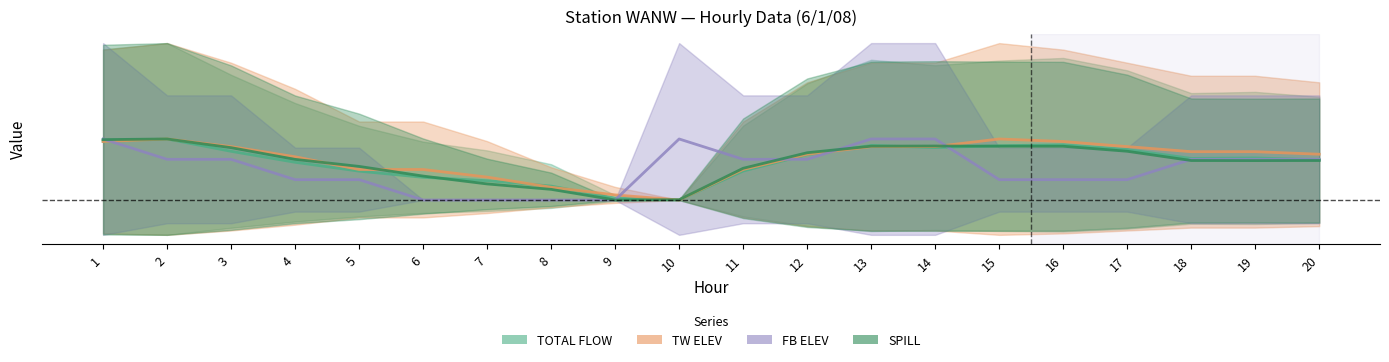

Reading right to left, extract all data points from this chart.

TOTAL FLOW: 20=0.0	19=0.0	18=0.0	17=0.1	16=0.1	15=0.1	14=0.1	13=0.1	12=0.1	11=0.0	10=0.0	9=0.0	8=0.0	7=0.0	6=0.0	5=0.0	4=0.0	3=0.1	2=0.1	1=0.1
TW ELEV: 20=0.1	19=0.1	18=0.1	17=0.1	16=0.1	15=0.1	14=0.1	13=0.1	12=0.1	11=0.0	10=0.0	9=0.0	8=0.0	7=0.0	6=0.0	5=0.0	4=0.0	3=0.1	2=0.1	1=0.1
FB ELEV: 20=0.0	19=0.0	18=0.0	17=0.0	16=0.0	15=0.0	14=0.1	13=0.1	12=0.0	11=0.0	10=0.1	9=0.0	8=0.0	7=0.0	6=0.0	5=0.0	4=0.0	3=0.0	2=0.0	1=0.1
SPILL: 20=0.0	19=0.0	18=0.0	17=0.1	16=0.1	15=0.1	14=0.1	13=0.1	12=0.1	11=0.0	10=0.0	9=0.0	8=0.0	7=0.0	6=0.0	5=0.0	4=0.0	3=0.1	2=0.1	1=0.1